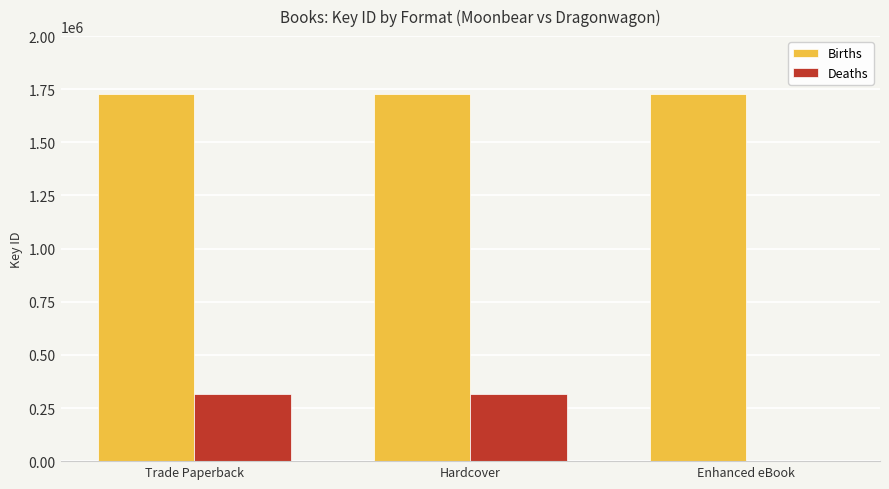

Between Trade Paperback and Enhanced eBook, which series saw the biggest shift?

Deaths